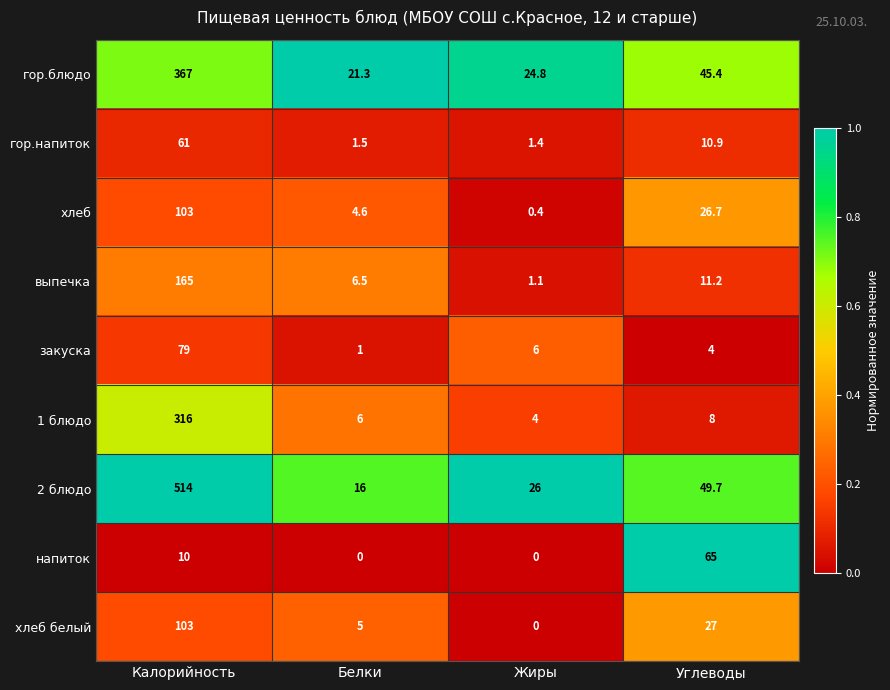

Which series has the widest spread of values?

2 блюдо